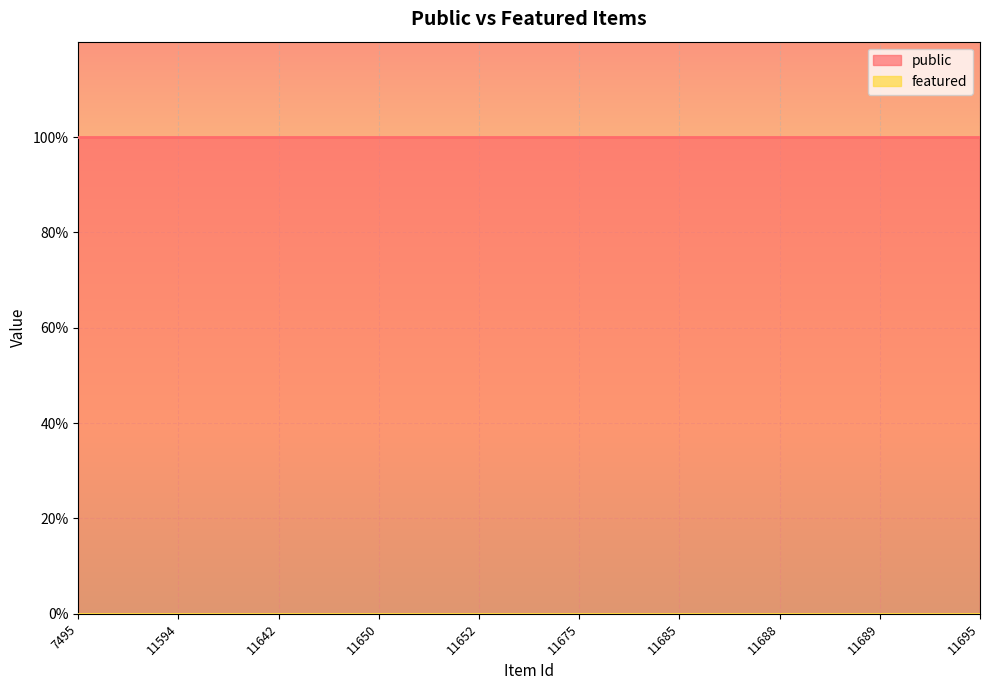

What is the maximum value shown in the chart?

1